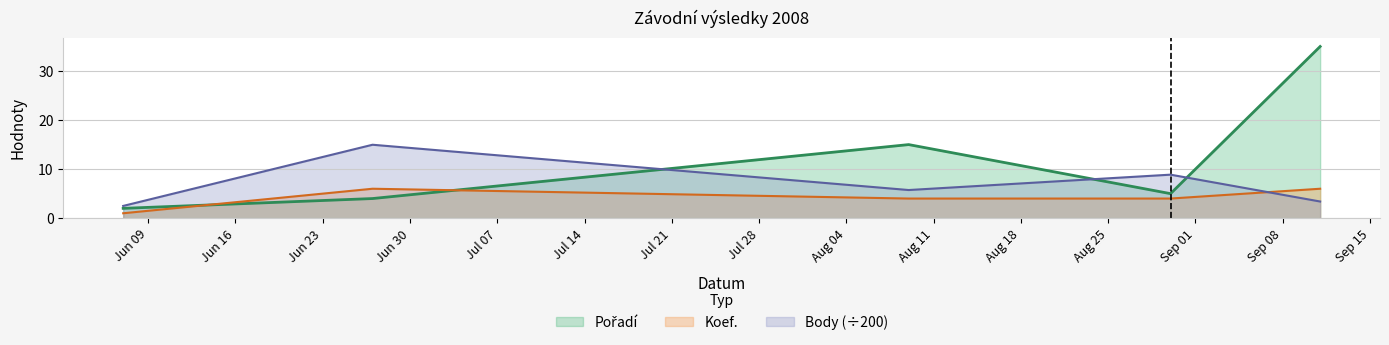

Which category has the highest value in the Body series?

2008-06-27